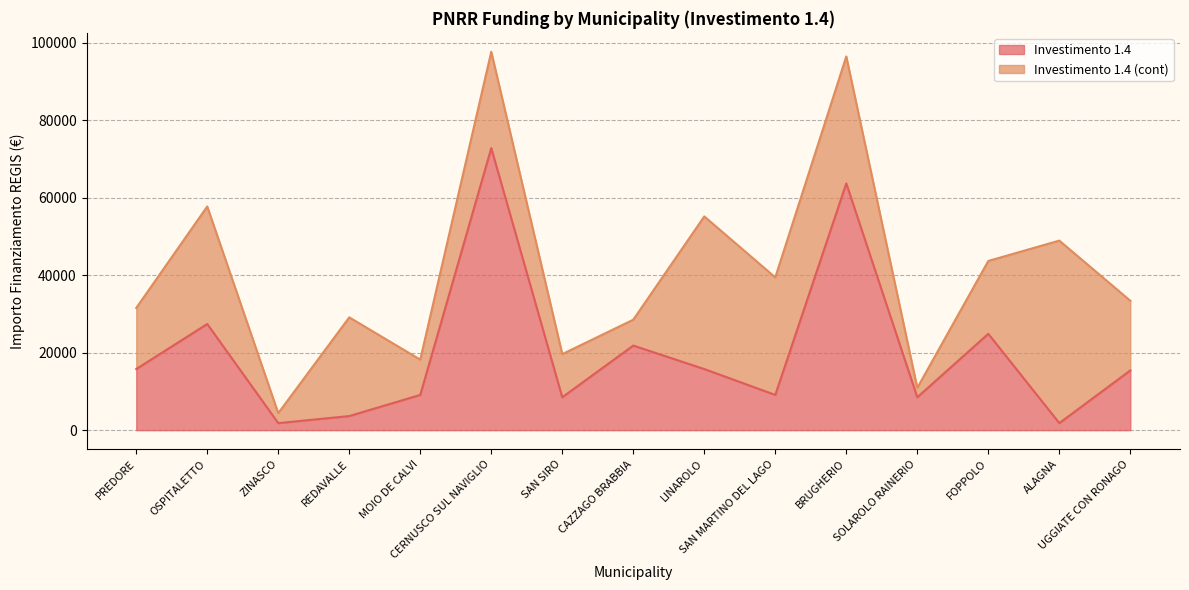

List the labels in order of value, smallest first.

ZINASCO, ALAGNA, REDAVALLE, SAN SIRO, SOLAROLO RAINERIO, MOIO DE CALVI, SAN MARTINO DEL LAGO, UGGIATE CON RONAGO, PREDORE, LINAROLO, CAZZAGO BRABBIA, FOPPOLO, OSPITALETTO, BRUGHERIO, CERNUSCO SUL NAVIGLIO